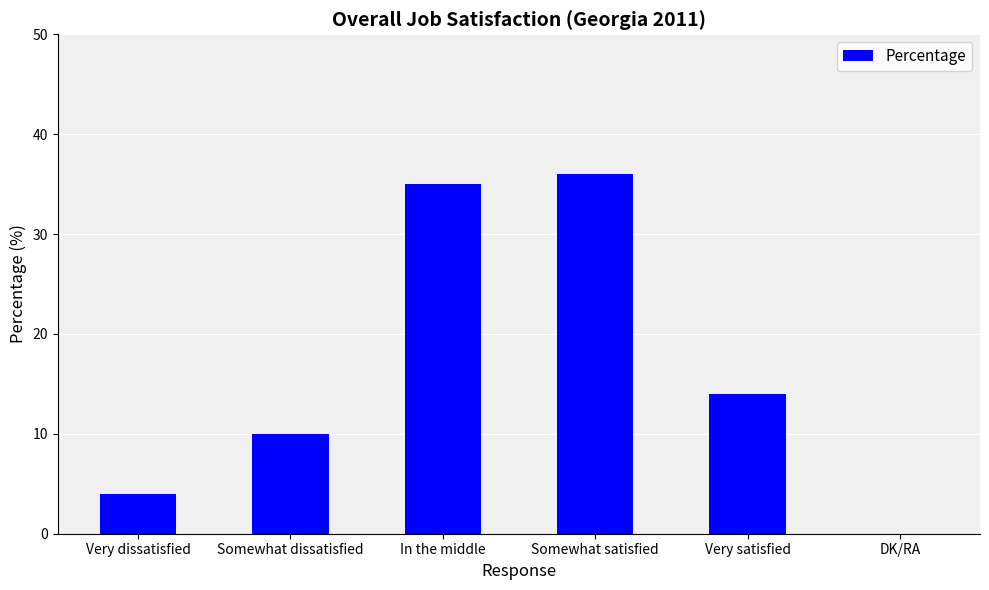

What is the sum of all values?

99